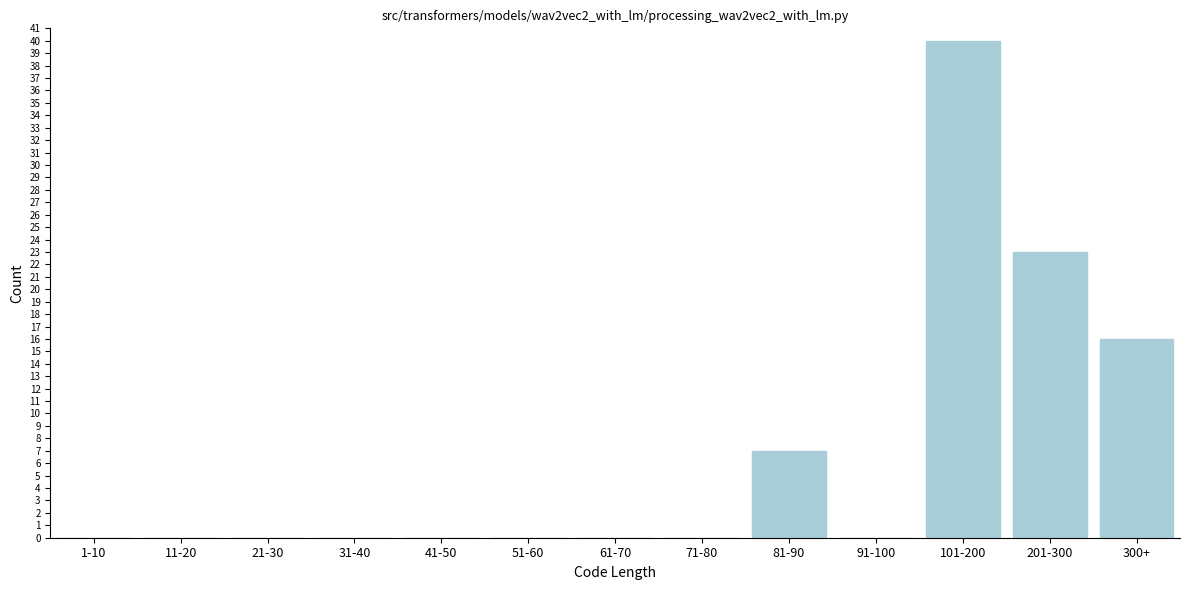

Reading left to right, extract all data points from this chart.

1-10=0	11-20=0	21-30=0	31-40=0	41-50=0	51-60=0	61-70=0	71-80=0	81-90=7	91-100=0	101-200=40	201-300=23	300+=16